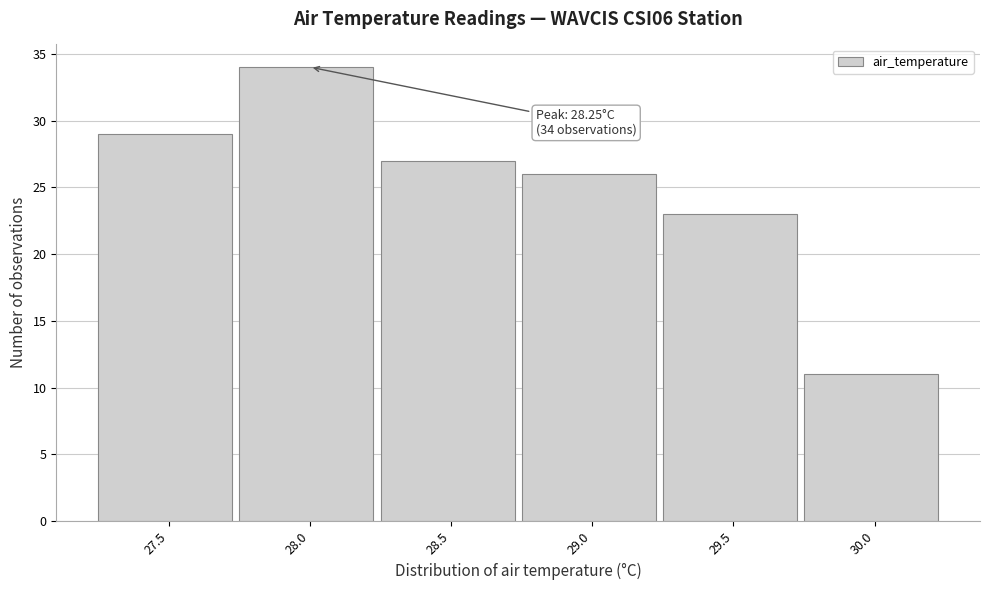

Reading left to right, what are all the values shown in this chart?

29	34	27	26	23	11